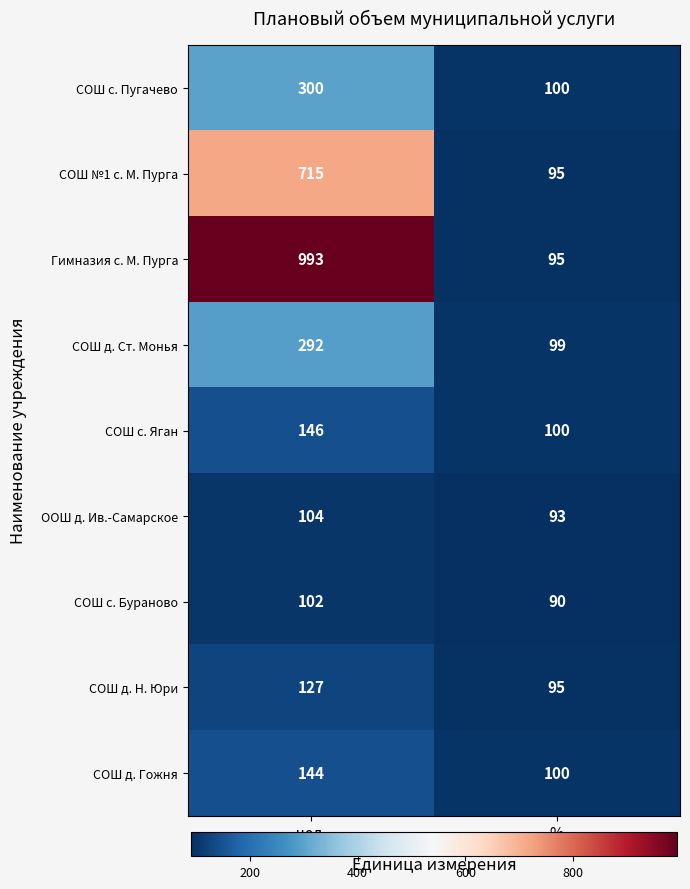

True or false: СОШ с. Пугачево has a value of 100 at %.

True